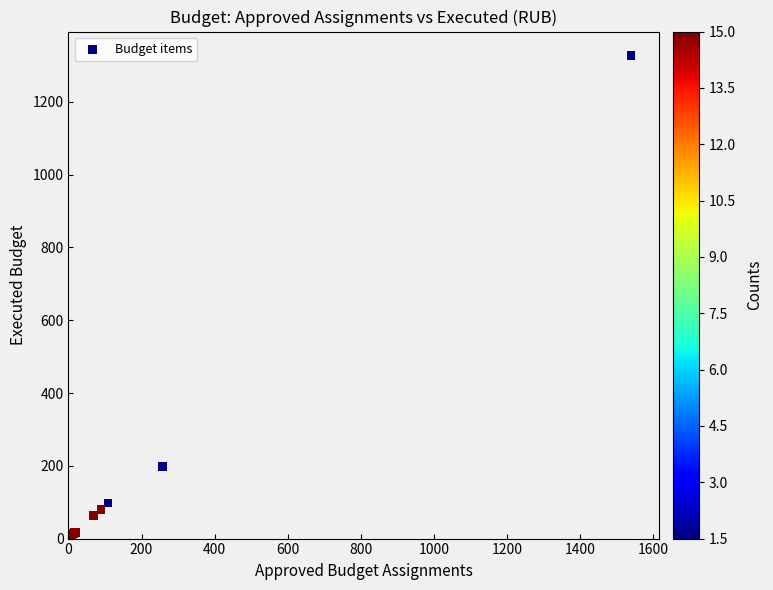

What Y value in the scatter plot is closest to 663?

198.8